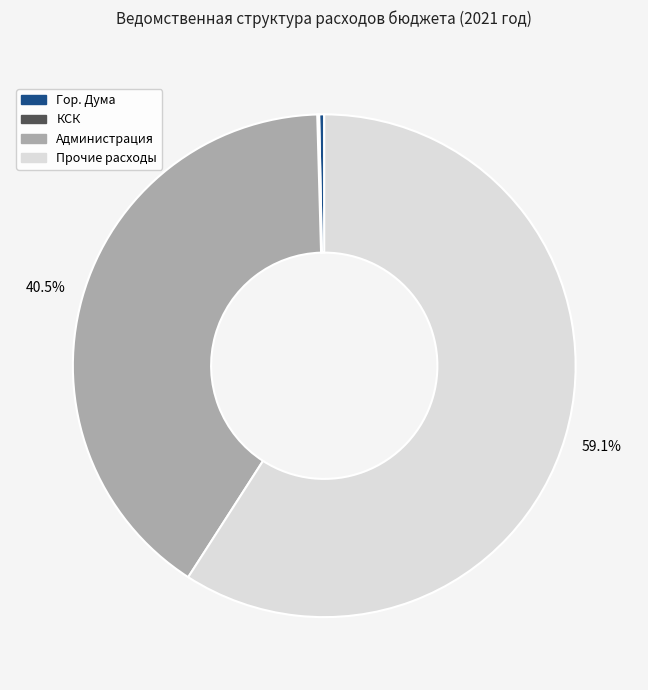

Is there any slice that represents more than half of the pie?

Yes